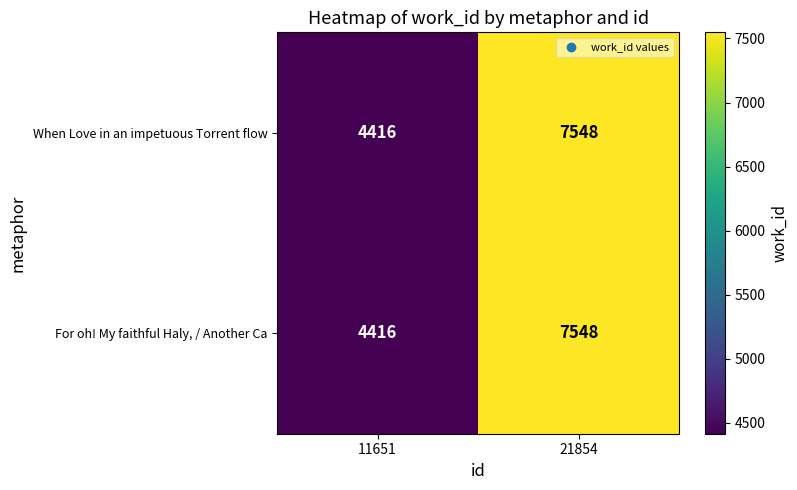

The For oh! My faithful Haly, / Another Ca series shows 3728 at 21854. True or false?

False